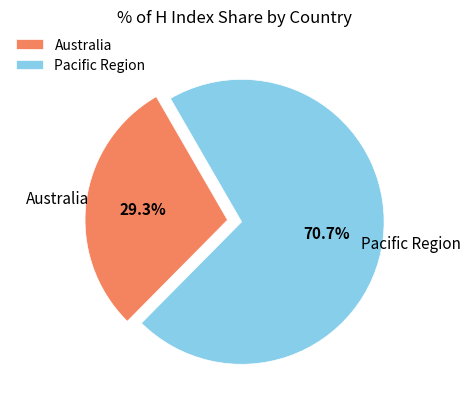

Which category has the smallest portion of the pie?

Australia